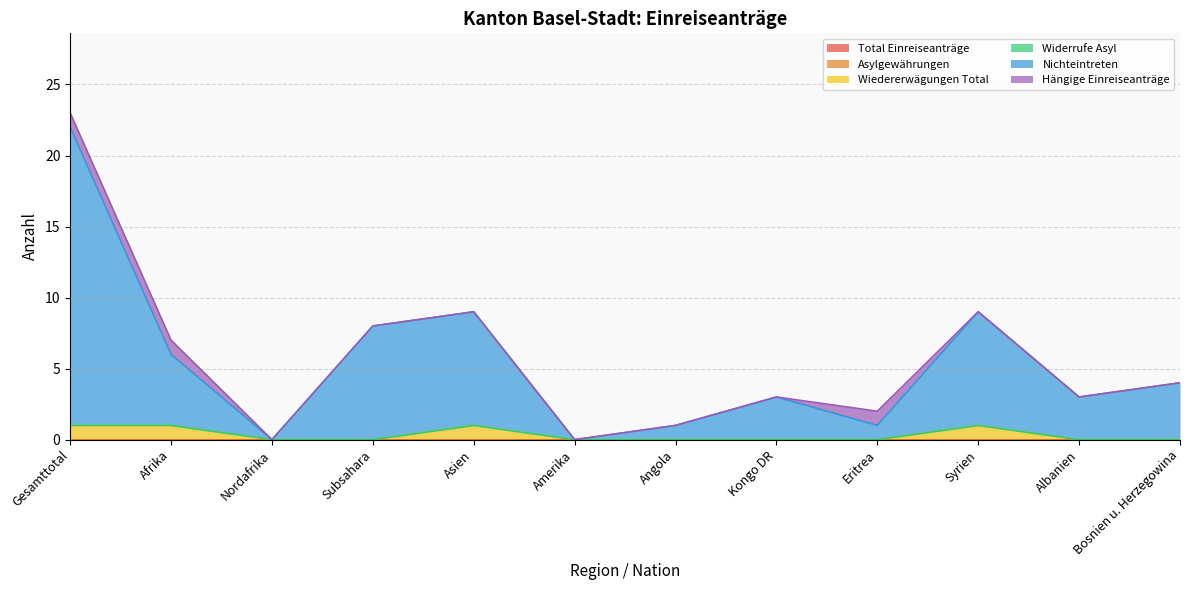

What position from the left is Kongo DR?

8